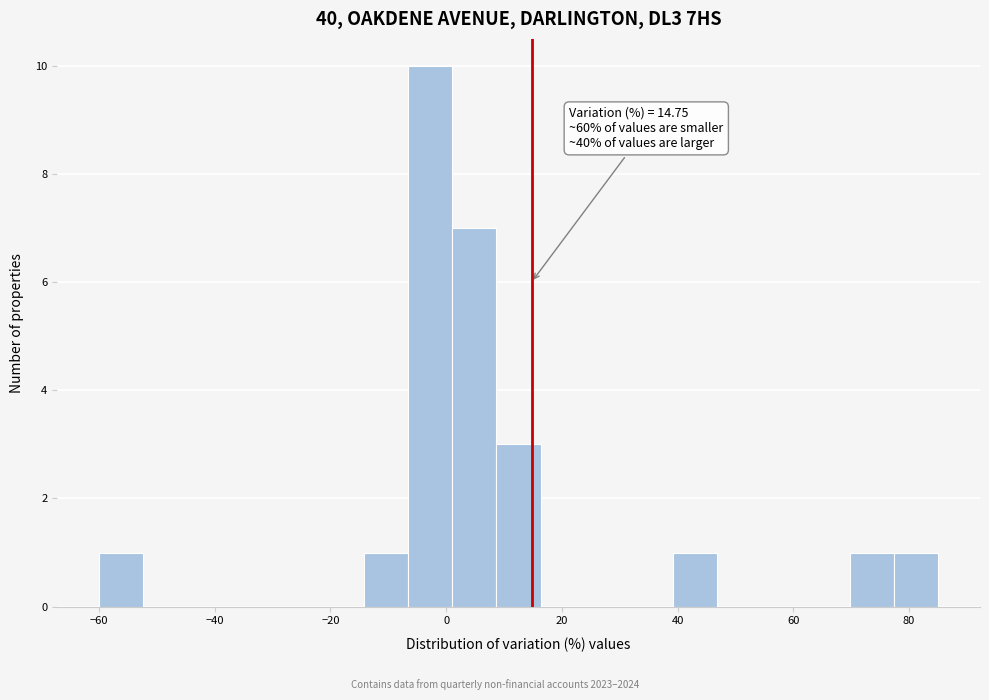

Read against the x-axis, roughly where is the centre of the tallest bar?

-2